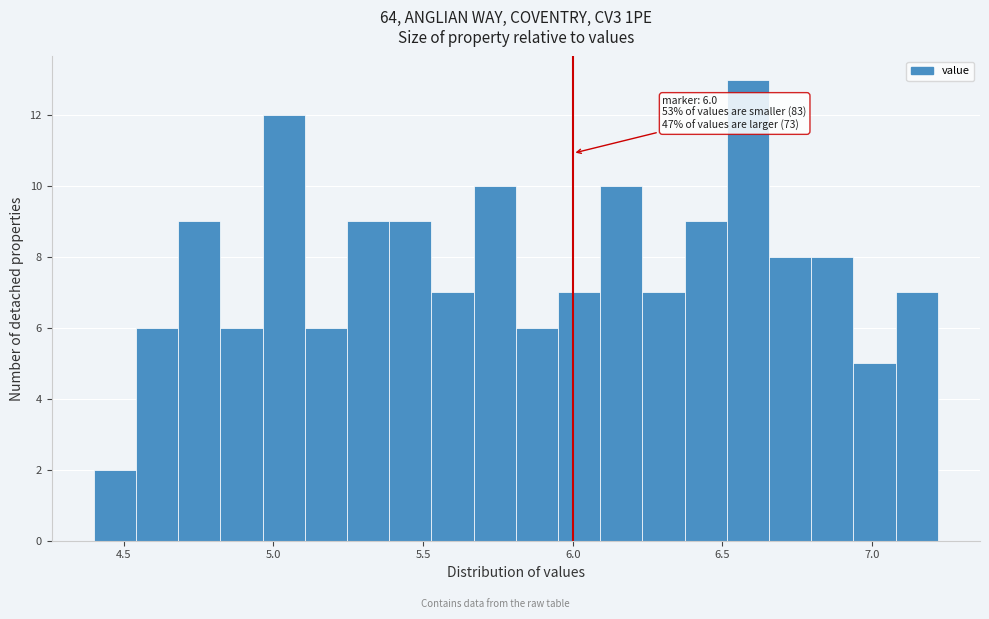

Around what value on the x-axis is the tallest bar? Give the approximate position of its centre, as read against the axis.

6.60